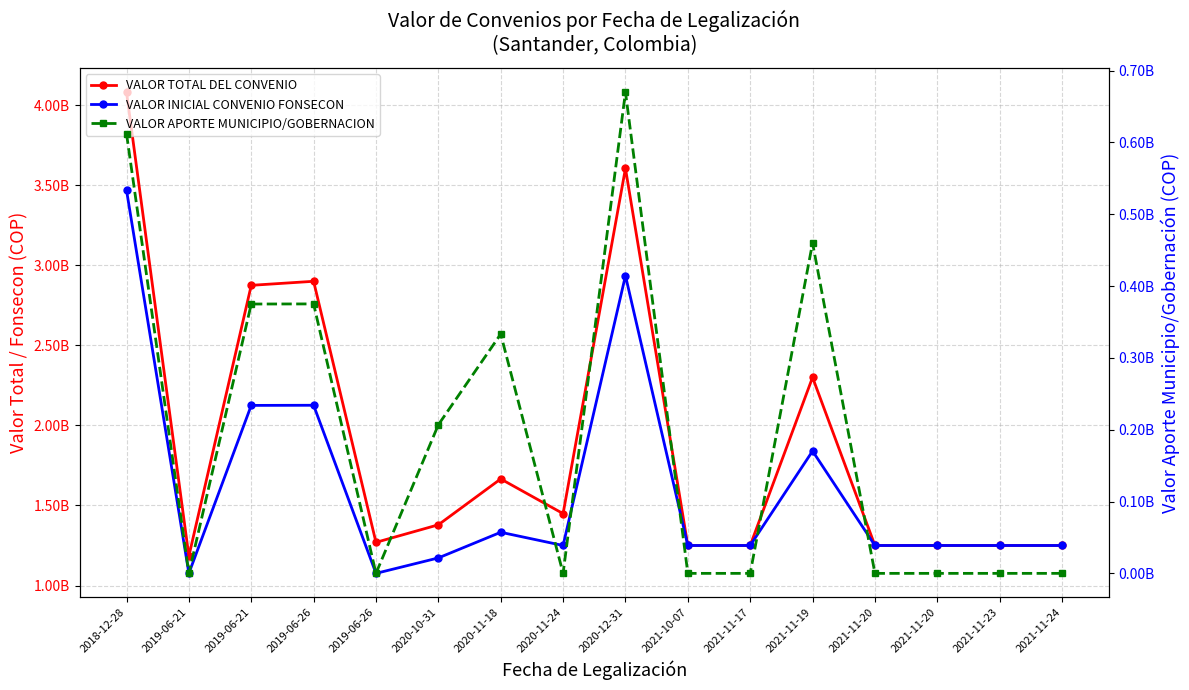

How many lines are shown in the chart?

3